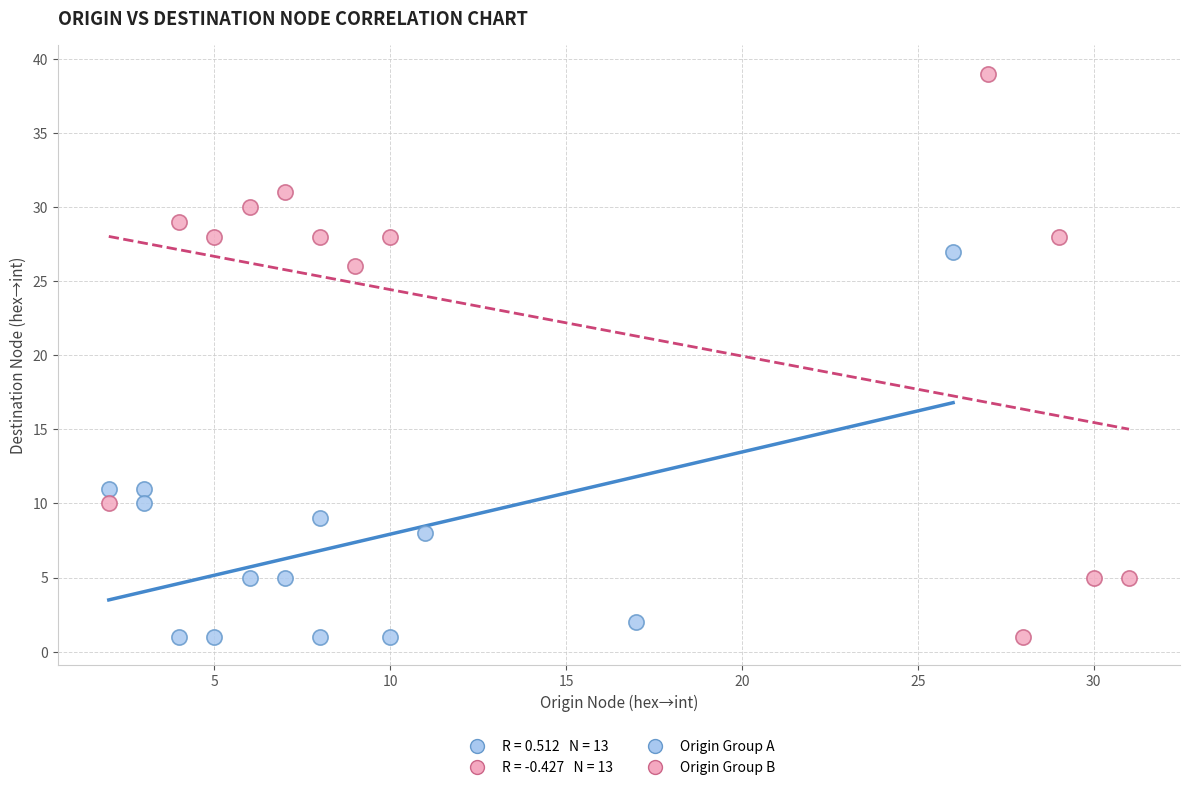

Which series has the largest Y range (max minus min)?

Origin Group B